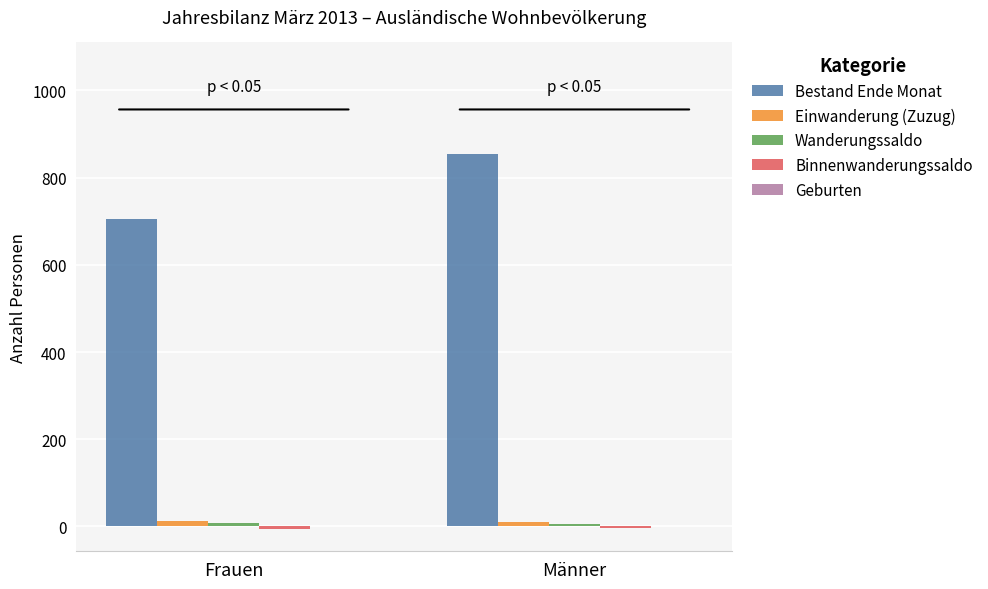

Which series changed the most between Frauen and Männer?

Bestand Ende Monat